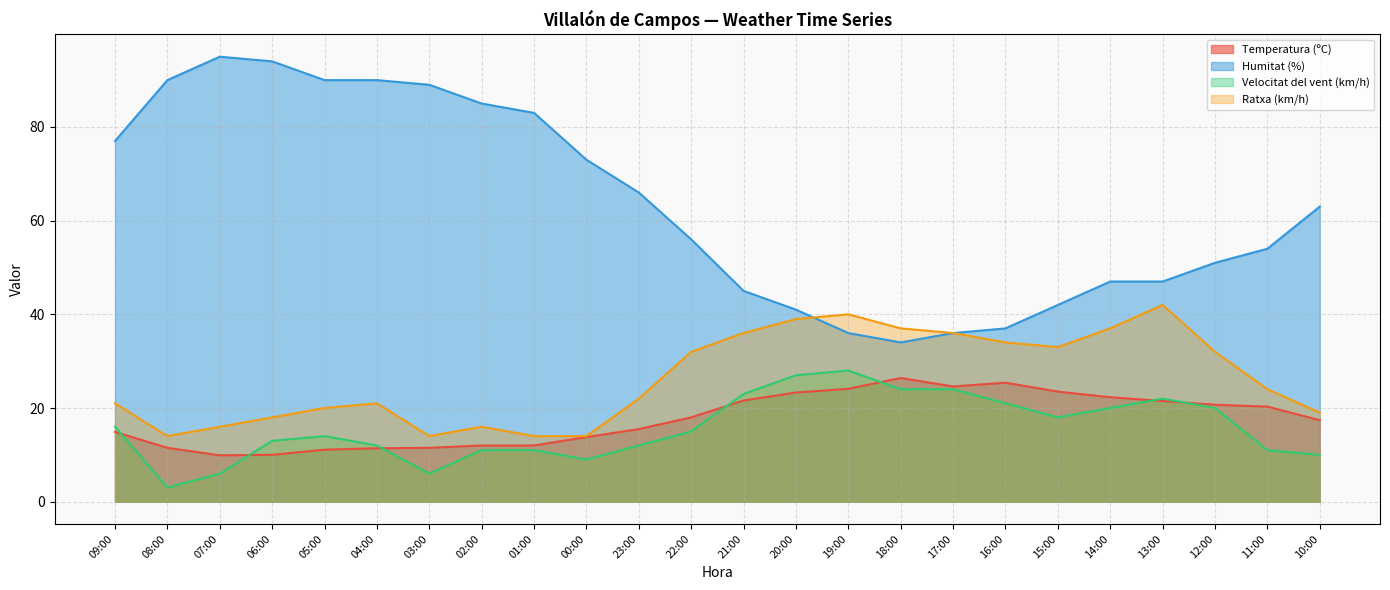

What is the difference between the maximum and minimum values in the Humitat (%) series?

61.0